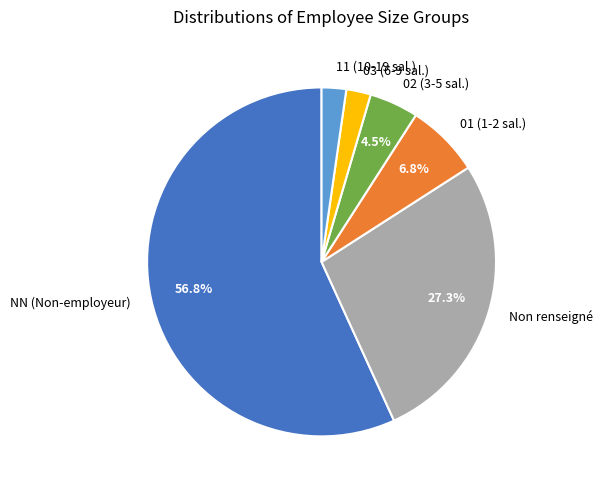

Approximately how many times larger is the value at 11 (10-19 sal.) compared to 01 (1-2 sal.)?

0.3